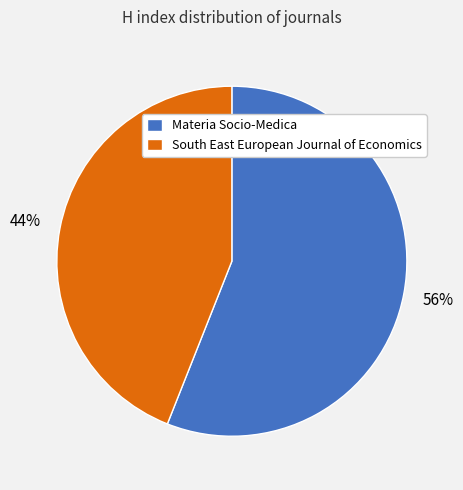

Rank the categories by value from lowest to highest.

South East European Journal of Economics, Materia Socio-Medica